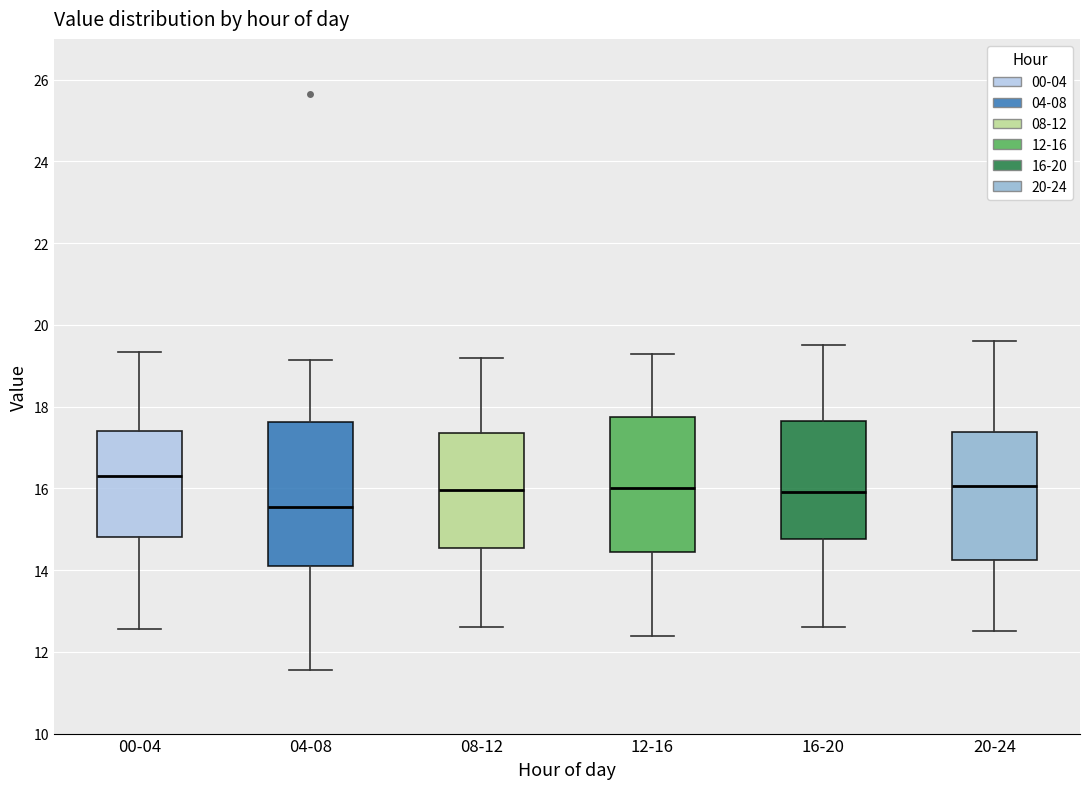

Reading left to right, read every box against the y-axis: the position of its median line, the range the box covers, and the ends of its whiskers. The values are not printed on the chart, so give them approximately, as read against the axis.

00-04: median 16.4, box 14.8 to 17.4, whiskers 12.6 to 19.4
04-08: median 15.6, box 14.2 to 17.6, whiskers 11.6 to 19.2
08-12: median 16.0, box 14.6 to 17.4, whiskers 12.6 to 19.2
12-16: median 16.0, box 14.4 to 17.8, whiskers 12.4 to 19.4
16-20: median 16.0, box 14.8 to 17.6, whiskers 12.6 to 19.6
20-24: median 16.0, box 14.2 to 17.4, whiskers 12.6 to 19.6